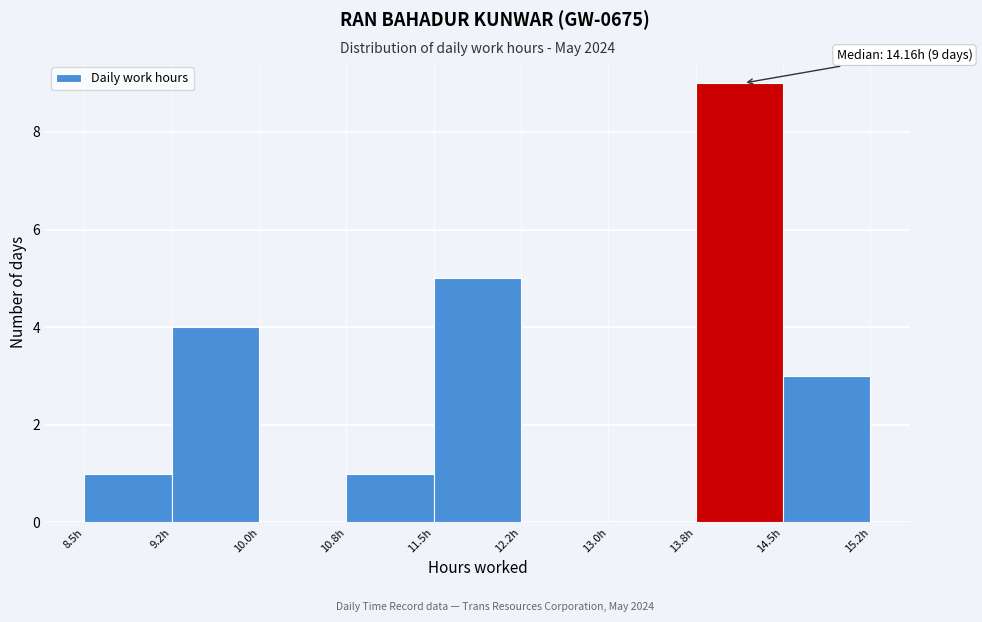

Over which range of the x-axis is the bar tallest?

13.75 to 14.50